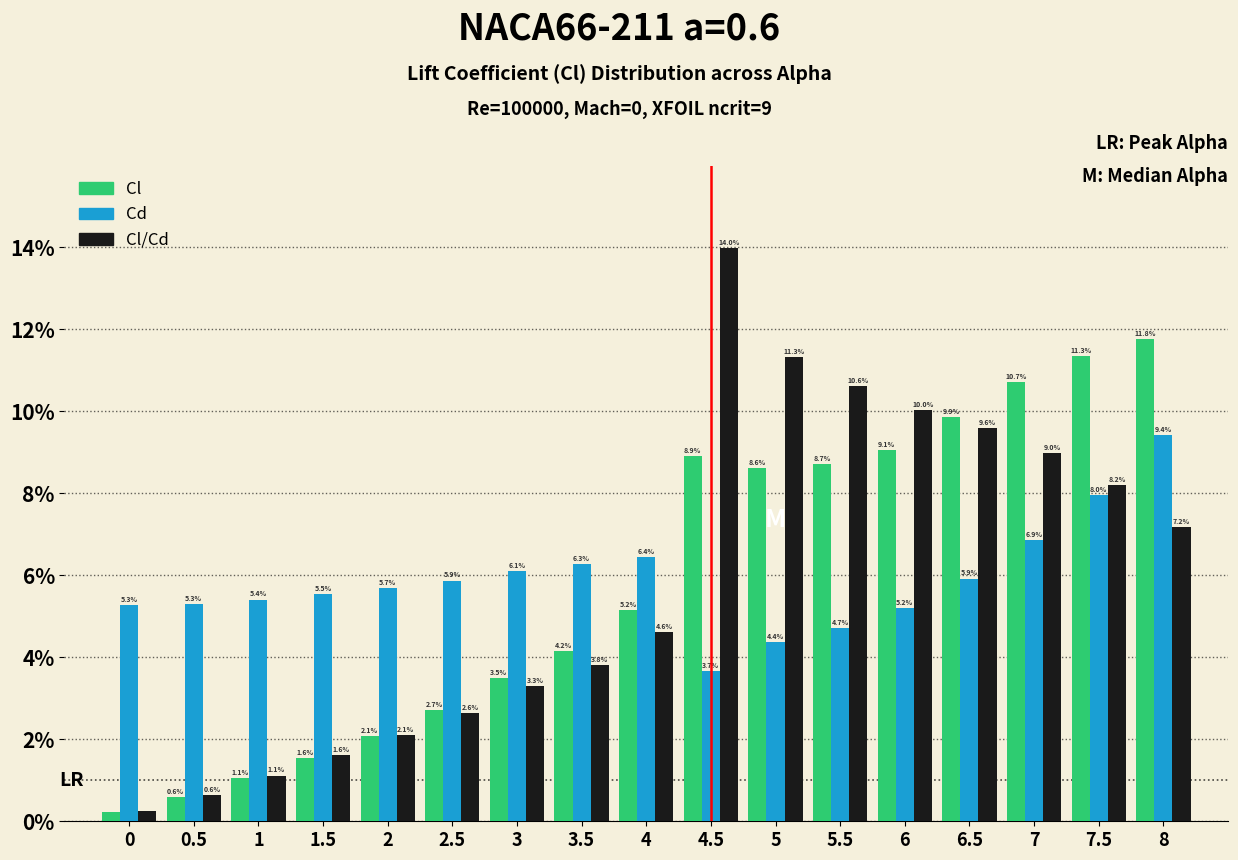

Is the value of Cl/Cd at 5 greater than the value of Cl at 2?

Yes